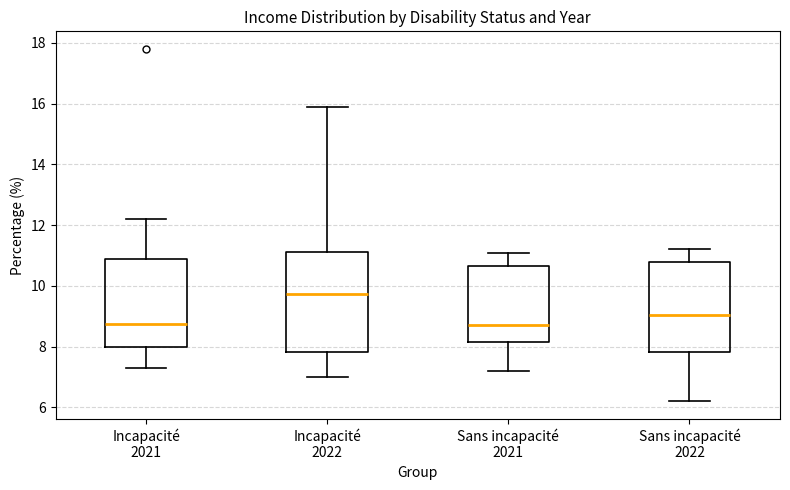

Where does the lower whisker of the box for Sans incapacité 2022 end on the y-axis? The values are not printed on the chart, so give them approximately, as read against the axis.

6.2